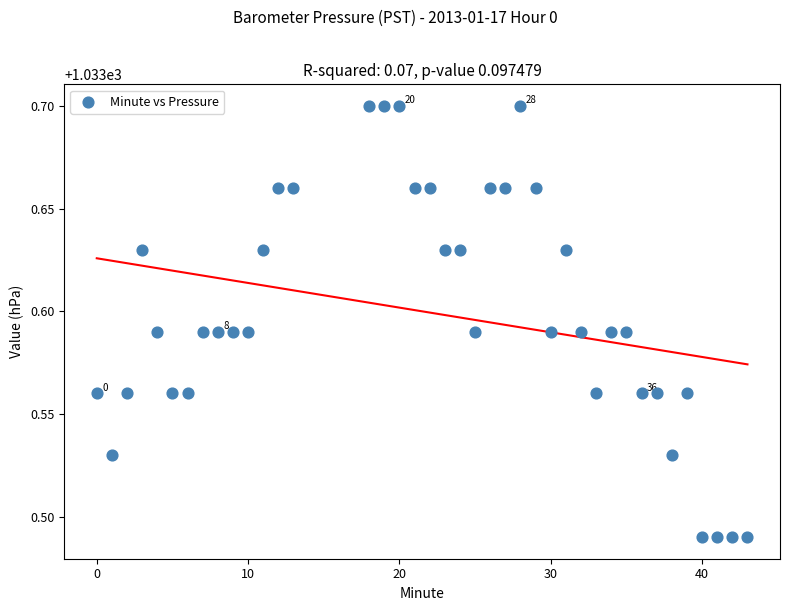

What is the range of X values (max minus min)?

43.0